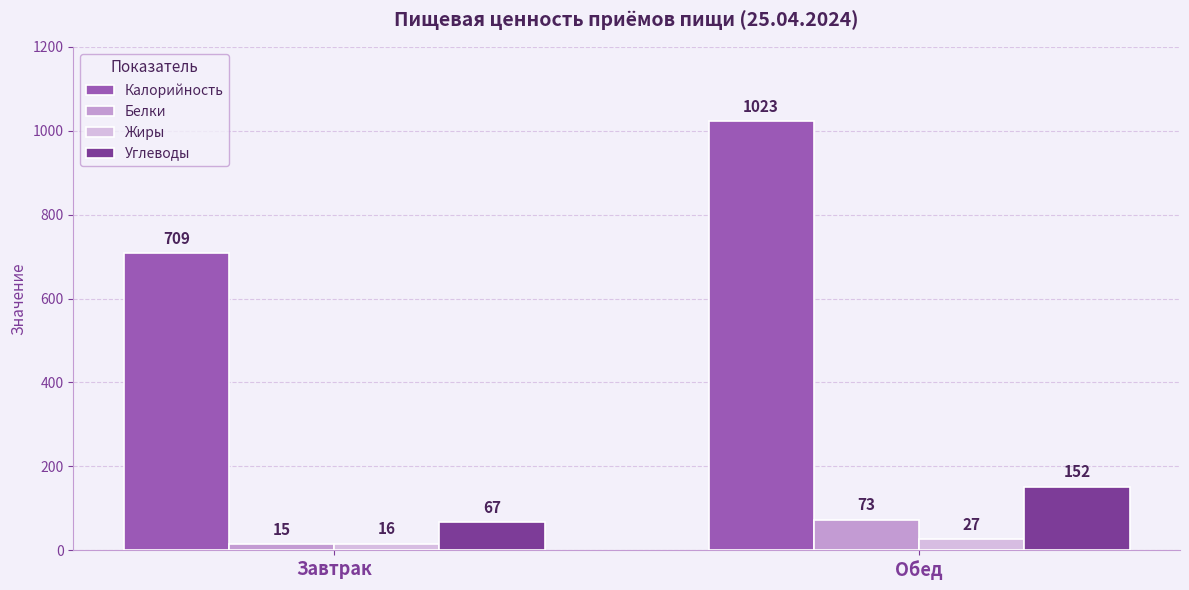

At how many categories does at least one series exceed 786?

1